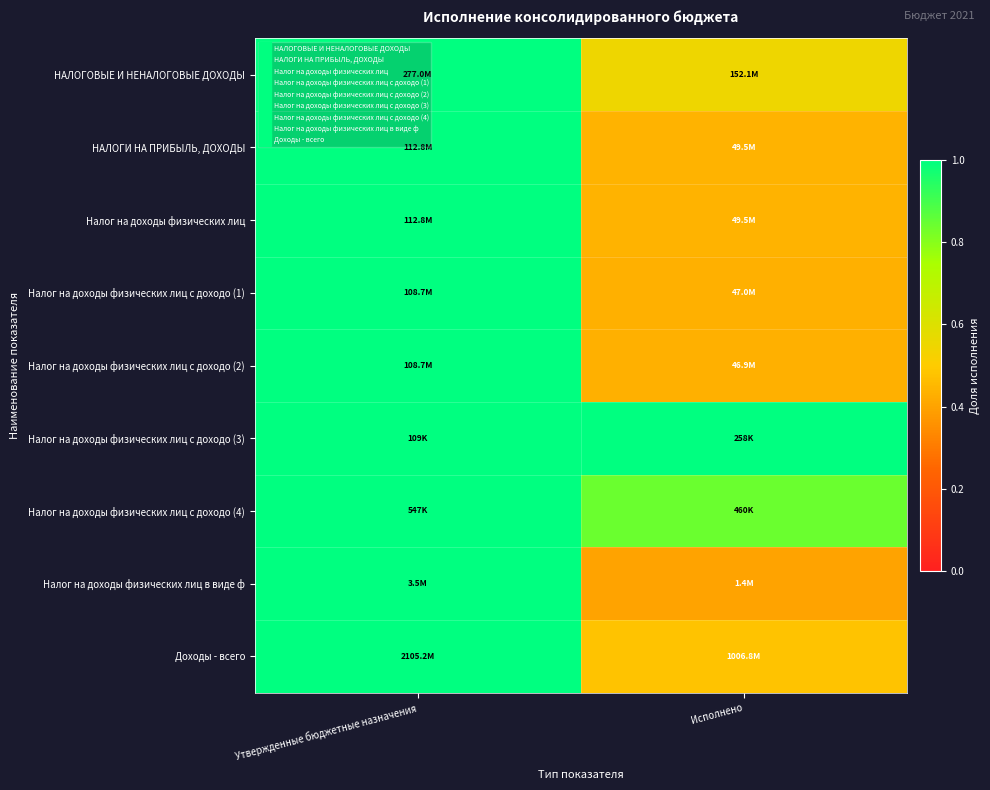

How many series are shown in this chart?

9